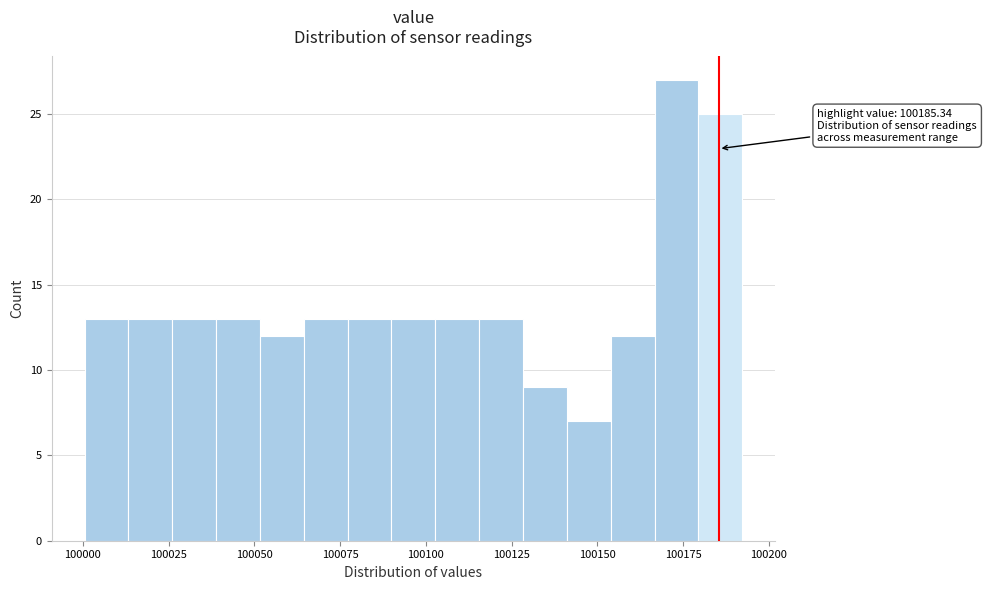

Around what value on the x-axis is the tallest bar? Give the approximate position of its centre, as read against the axis.

100175